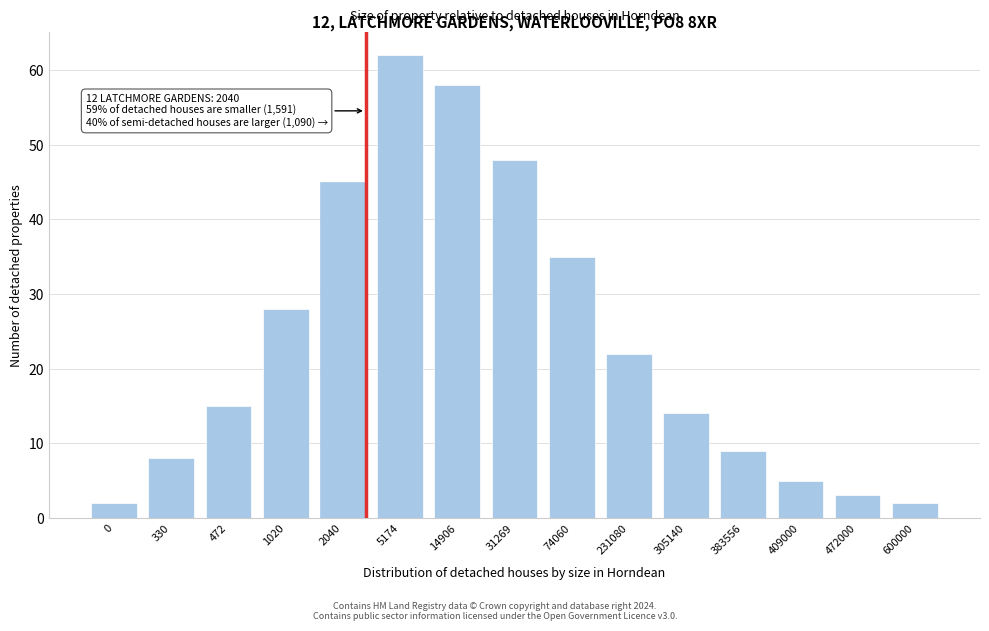

Reading left to right, extract all data points from this chart.

0=2	330=8	472=15	1020=28	2040=45	5174=62	14906=58	31269=48	74060=35	231080=22	305140=14	383556=9	409000=5	472000=3	600000=2